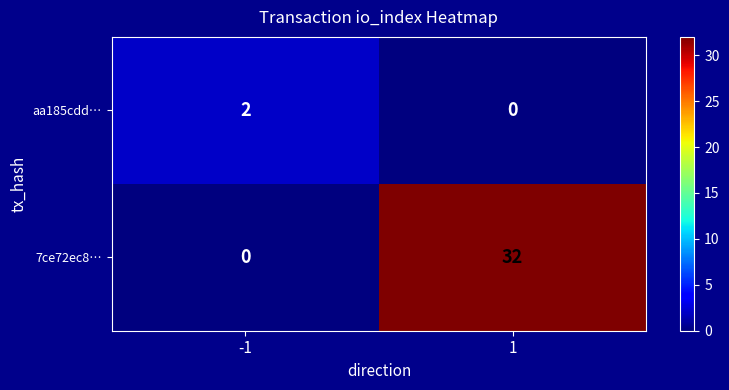

At 1, list the series in order from largest to smallest.

7ce72ec8…, aa185cdd…